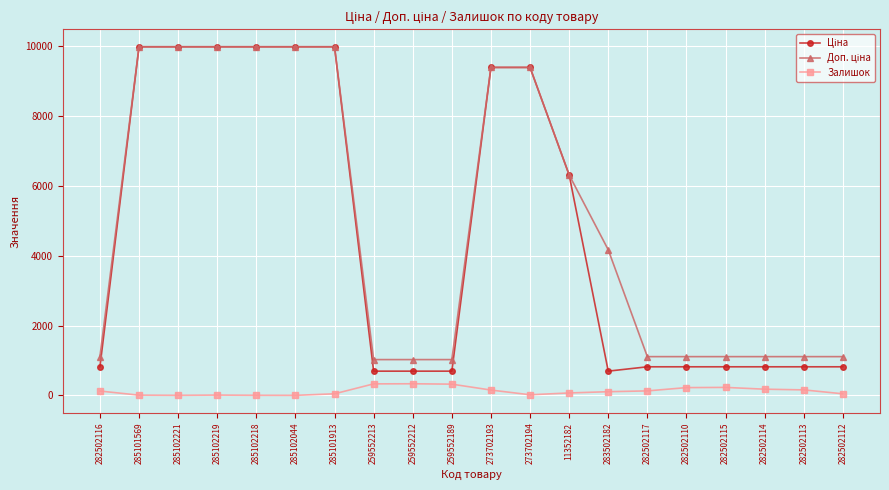

What is the greatest value displayed?

9975.0